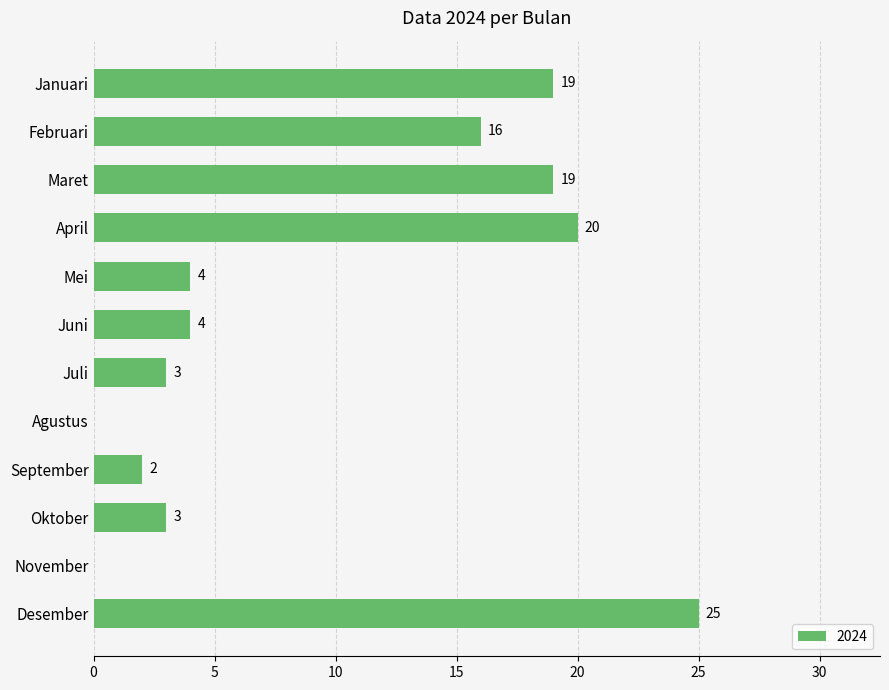

What is the change in value from April to Mei?

-16